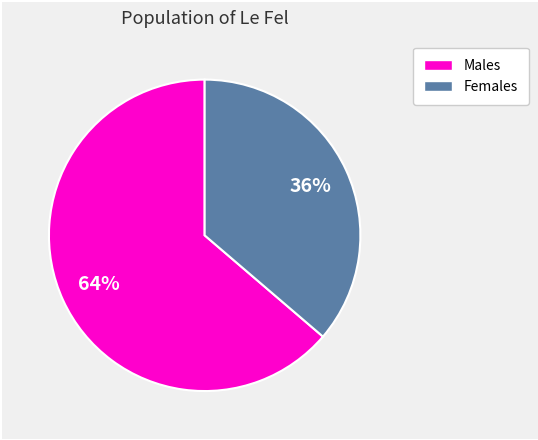

Is there any slice that represents more than half of the pie?

Yes